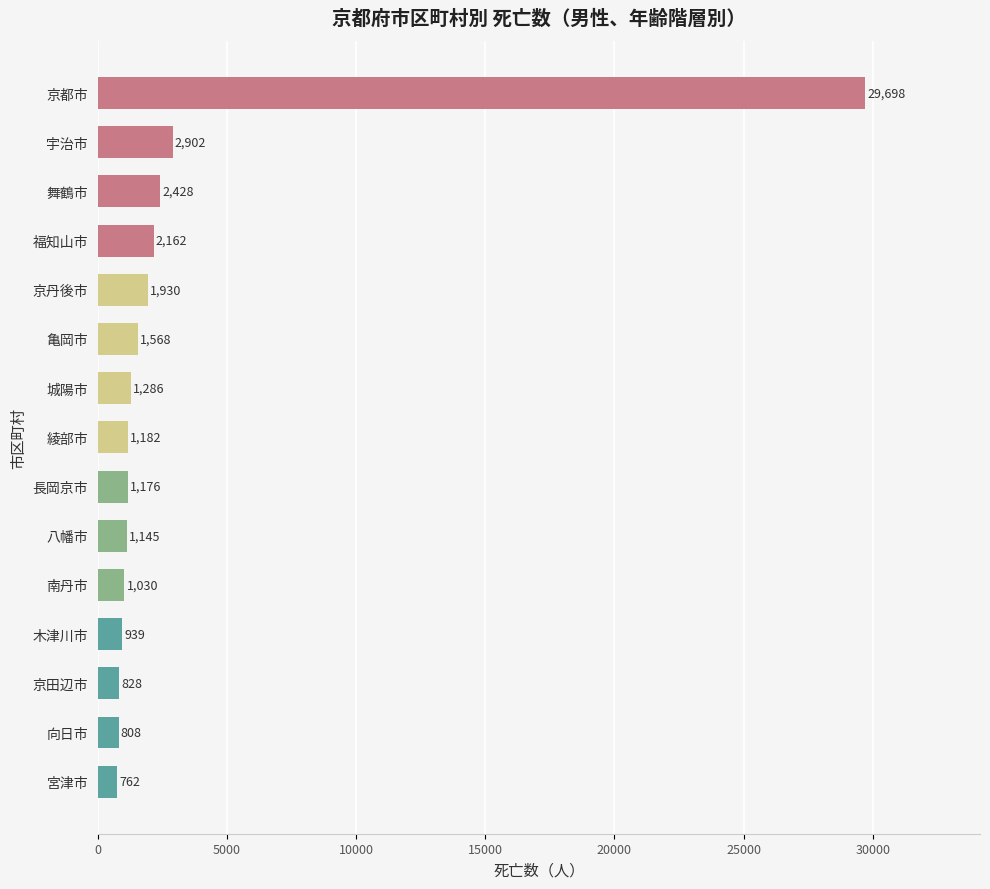

What is the sum of all values?

49844